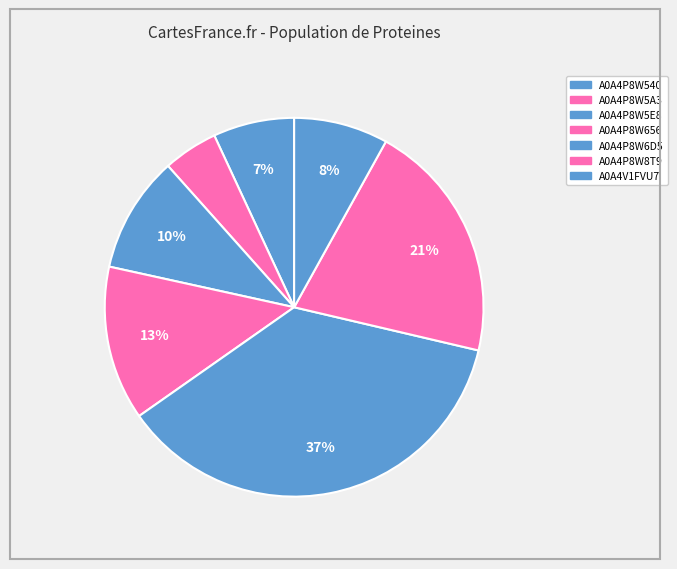

To the nearest percent, what is the difference between the largest and smallest slice percentages?

32%